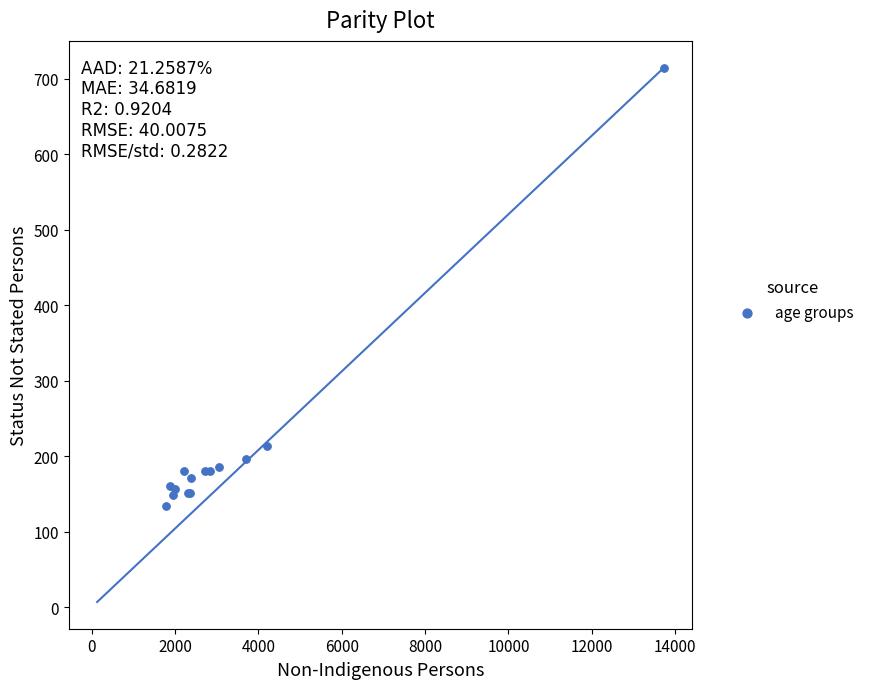

What Y value in the scatter plot is closest to 424?

214